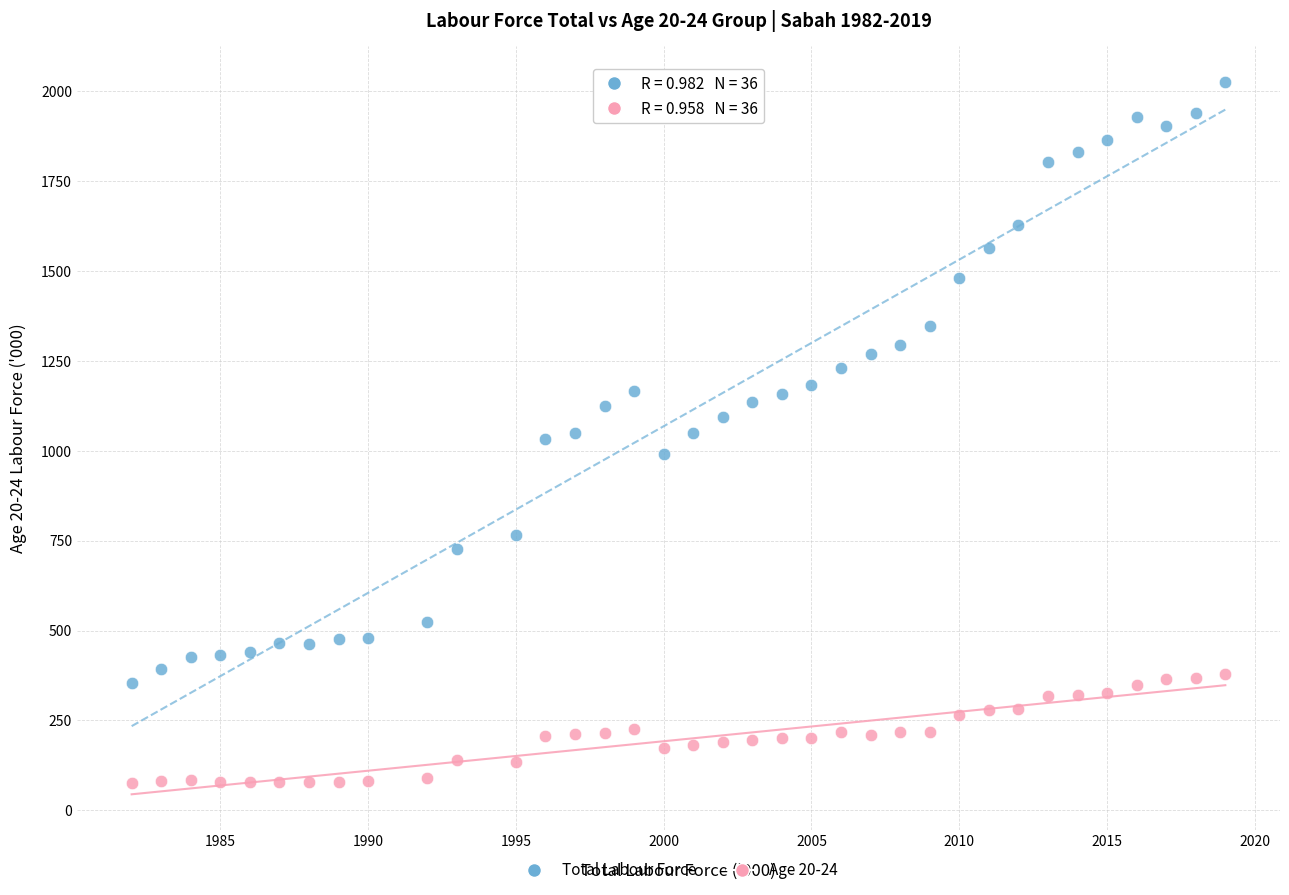

Which series has the largest Y range (max minus min)?

Total Labour Force